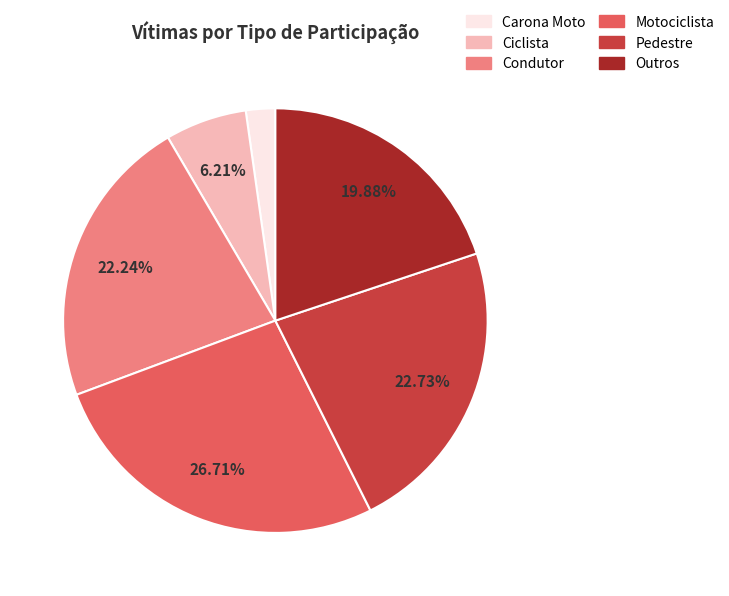

Does any single category account for the majority?

No